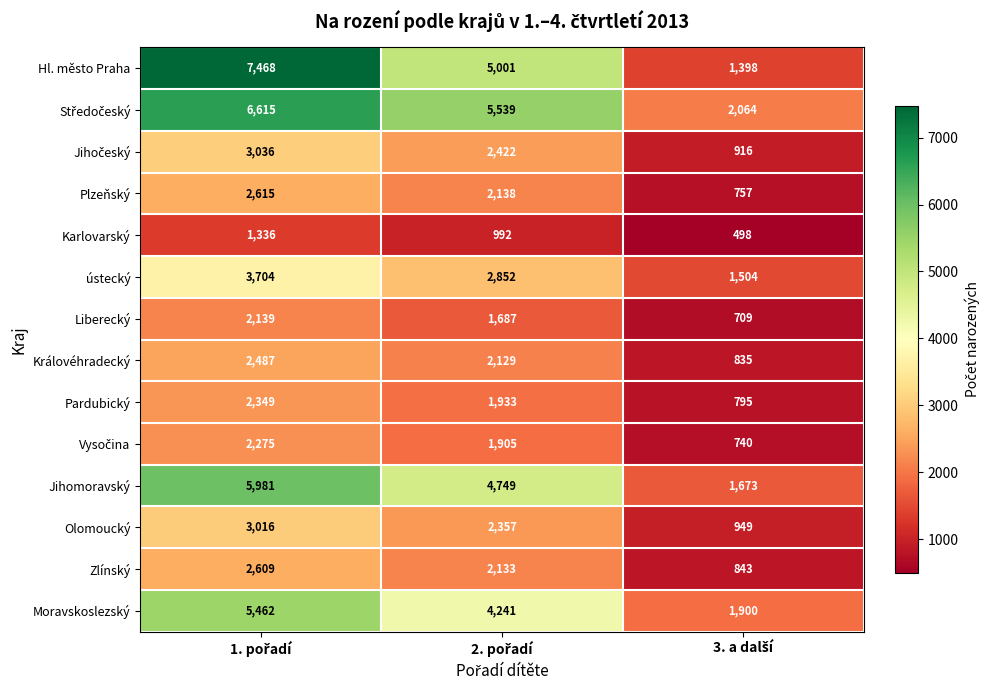

Count the number of data series in this chart.

14